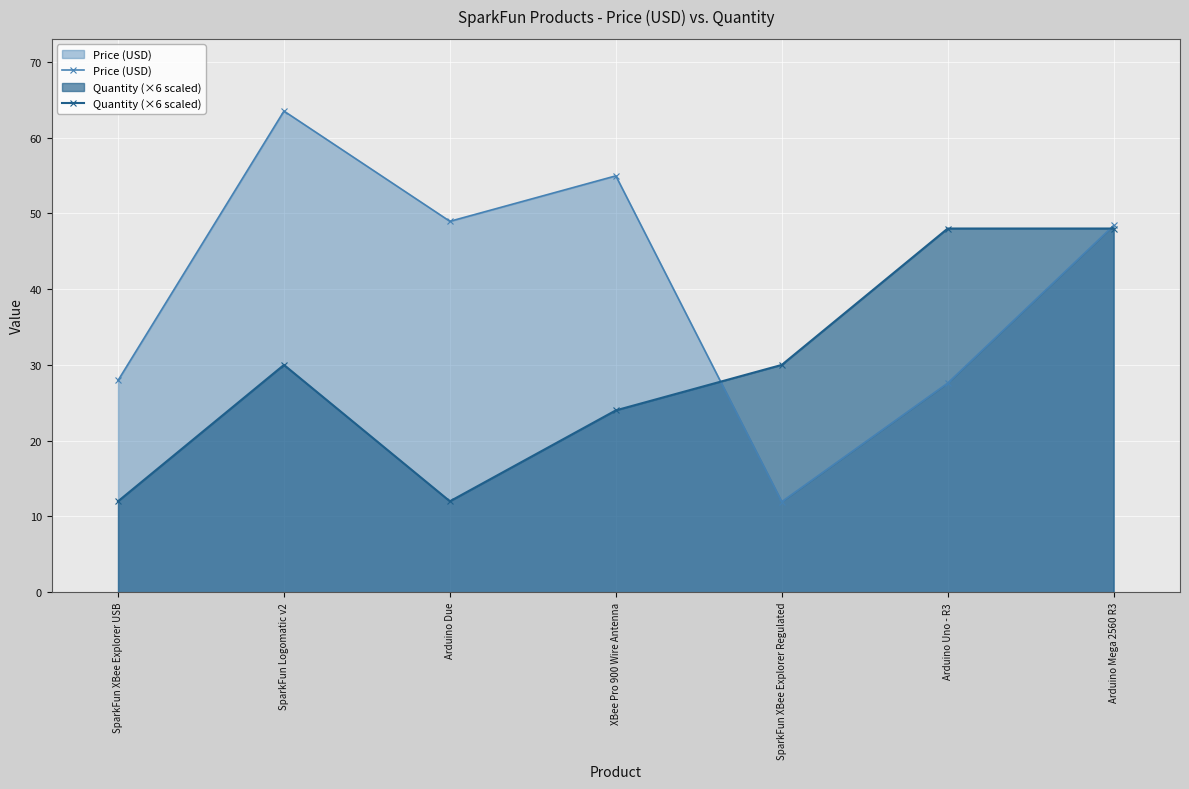

Reading left to right, what are all the values shown in this chart?

Price (USD): SparkFun XBee Explorer USB=27.9	SparkFun Logomatic v2=63.5	Arduino Due=49.0	XBee Pro 900 Wire Antenna=55.0	SparkFun XBee Explorer Regulated=11.9	Arduino Uno - R3=27.6	Arduino Mega 2560 R3=48.4
Quantity (×6 scaled): SparkFun XBee Explorer USB=12.0	SparkFun Logomatic v2=30.0	Arduino Due=12.0	XBee Pro 900 Wire Antenna=24.0	SparkFun XBee Explorer Regulated=30.0	Arduino Uno - R3=48.0	Arduino Mega 2560 R3=48.0